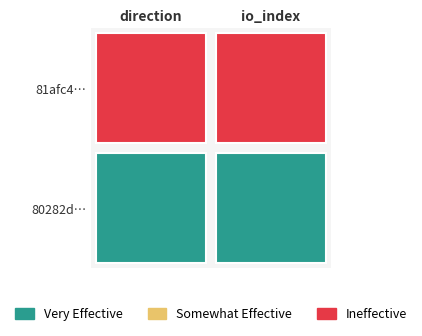

Which series has the largest total across all categories?

81afc4251fe72a9866916d477034bb44a7f272f